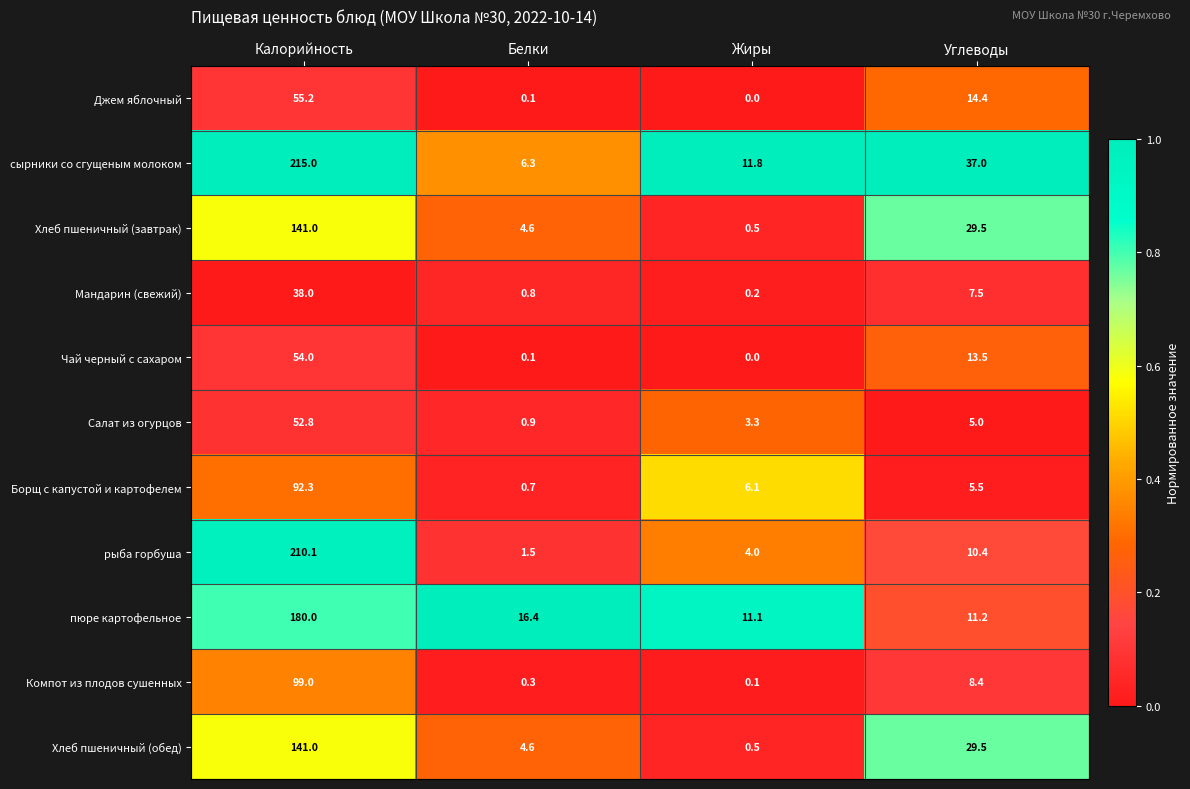

What is the difference between the maximum and minimum values in the рыба горбуша series?

208.6